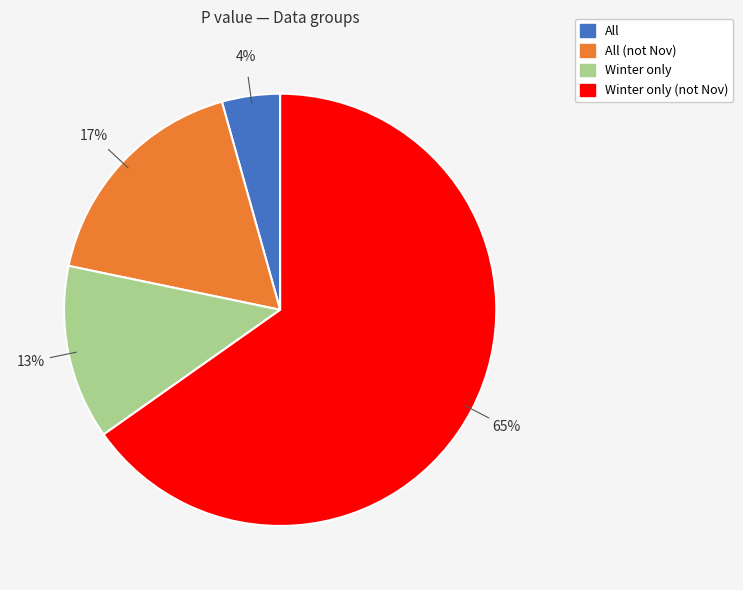

How many slices are in this pie chart?

4